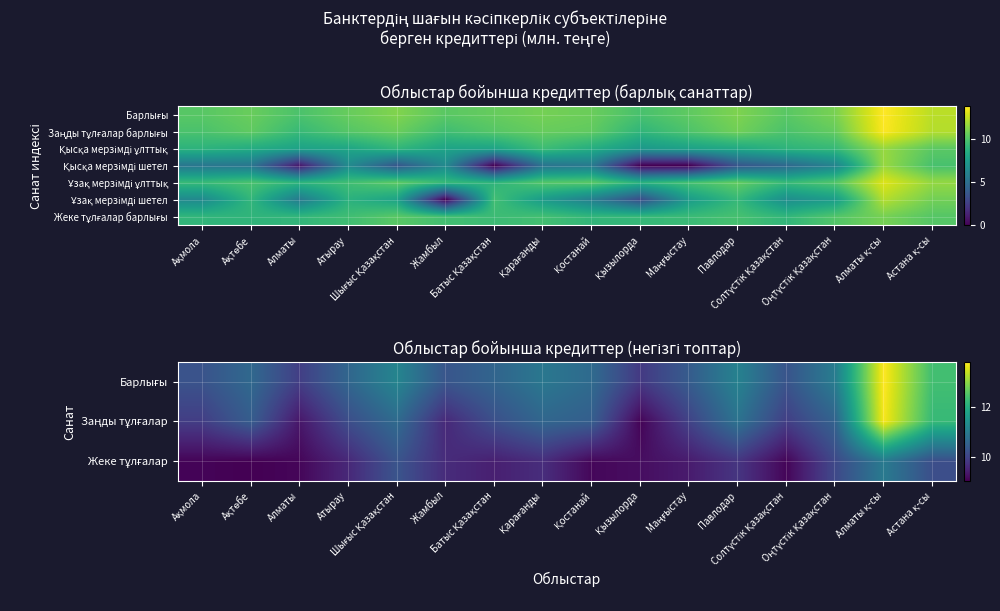

How many data points in Заңды тұлғалар are above 10?

10